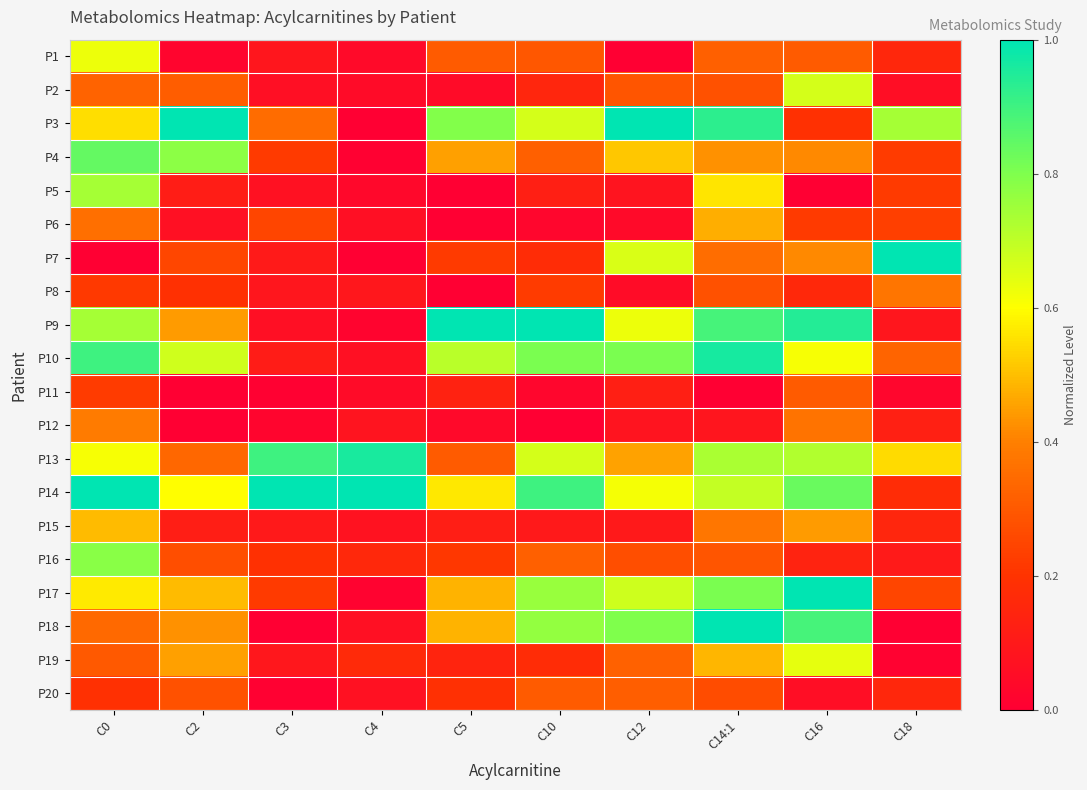

Reading right to left, extract all data points from this chart.

P1: C18=0.2	C16=0.3	C14:1=0.3	C12=0.0	C10=0.3	C5=0.3	C4=0.0	C3=0.1	C2=0.0	C0=0.6
P2: C18=0.1	C16=0.7	C14:1=0.3	C12=0.3	C10=0.1	C5=0.0	C4=0.0	C3=0.1	C2=0.3	C0=0.3
P3: C18=0.7	C16=0.2	C14:1=0.9	C12=1.0	C10=0.7	C5=0.8	C4=0.0	C3=0.3	C2=1.0	C0=0.5
P4: C18=0.2	C16=0.4	C14:1=0.4	C12=0.5	C10=0.3	C5=0.5	C4=0.0	C3=0.2	C2=0.8	C0=0.8
P5: C18=0.2	C16=0.0	C14:1=0.6	C12=0.1	C10=0.1	C5=0.0	C4=0.0	C3=0.1	C2=0.1	C0=0.7
P6: C18=0.2	C16=0.2	C14:1=0.5	C12=0.0	C10=0.0	C5=0.0	C4=0.1	C3=0.2	C2=0.1	C0=0.4
P7: C18=1.0	C16=0.4	C14:1=0.4	C12=0.7	C10=0.2	C5=0.2	C4=0.0	C3=0.1	C2=0.3	C0=0.0
P8: C18=0.4	C16=0.2	C14:1=0.3	C12=0.1	C10=0.2	C5=0.0	C4=0.1	C3=0.1	C2=0.2	C0=0.2
P9: C18=0.1	C16=0.9	C14:1=0.9	C12=0.6	C10=1.0	C5=1.0	C4=0.0	C3=0.1	C2=0.4	C0=0.7
P10: C18=0.3	C16=0.6	C14:1=1.0	C12=0.8	C10=0.8	C5=0.7	C4=0.1	C3=0.1	C2=0.7	C0=0.9
P11: C18=0.0	C16=0.3	C14:1=0.0	C12=0.1	C10=0.0	C5=0.1	C4=0.0	C3=0.0	C2=0.0	C0=0.2
P12: C18=0.1	C16=0.4	C14:1=0.1	C12=0.1	C10=0.0	C5=0.0	C4=0.1	C3=0.0	C2=0.0	C0=0.4
P13: C18=0.5	C16=0.7	C14:1=0.7	C12=0.5	C10=0.7	C5=0.3	C4=1.0	C3=0.9	C2=0.3	C0=0.6
P14: C18=0.2	C16=0.8	C14:1=0.7	C12=0.6	C10=0.9	C5=0.6	C4=1.0	C3=1.0	C2=0.6	C0=1.0
P15: C18=0.2	C16=0.4	C14:1=0.4	C12=0.1	C10=0.1	C5=0.1	C4=0.1	C3=0.1	C2=0.1	C0=0.5
P16: C18=0.1	C16=0.1	C14:1=0.3	C12=0.3	C10=0.3	C5=0.2	C4=0.2	C3=0.2	C2=0.3	C0=0.8
P17: C18=0.2	C16=1.0	C14:1=0.8	C12=0.7	C10=0.8	C5=0.5	C4=0.0	C3=0.2	C2=0.5	C0=0.6
P18: C18=0.0	C16=0.9	C14:1=1.0	C12=0.8	C10=0.8	C5=0.5	C4=0.1	C3=0.0	C2=0.4	C0=0.3
P19: C18=0.0	C16=0.6	C14:1=0.5	C12=0.3	C10=0.2	C5=0.1	C4=0.2	C3=0.1	C2=0.5	C0=0.3
P20: C18=0.2	C16=0.1	C14:1=0.3	C12=0.3	C10=0.3	C5=0.2	C4=0.1	C3=0.0	C2=0.3	C0=0.2